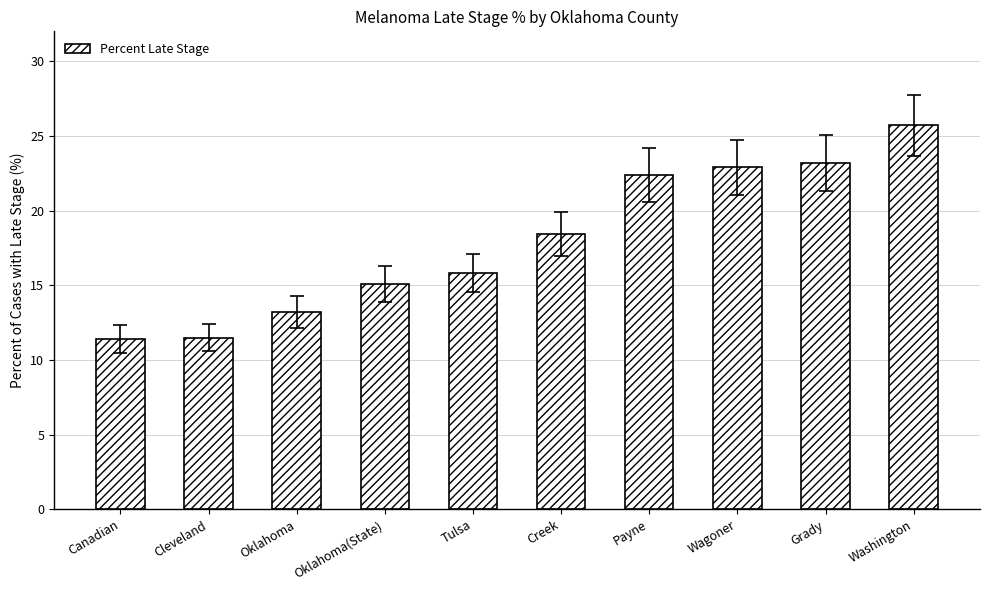

What is the label of the 6th bar from the right?

Tulsa